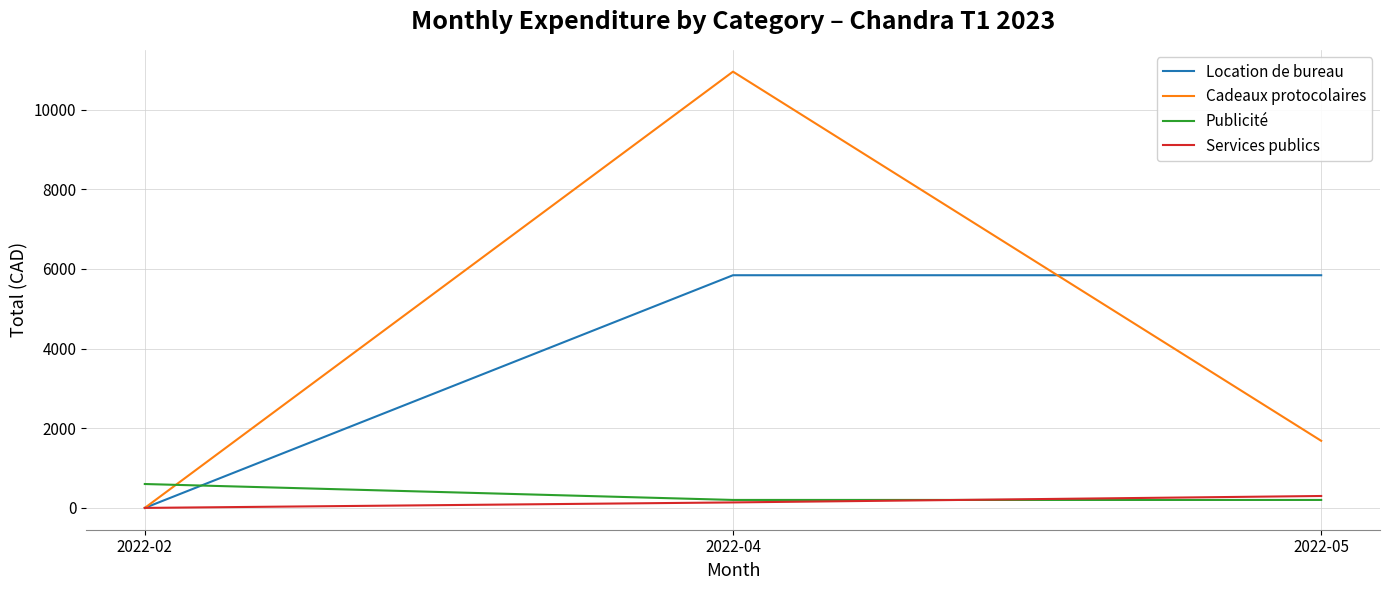

Rank the series by their maximum value, from highest to lowest.

Cadeaux protocolaires, Location de bureau, Publicité, Services publics